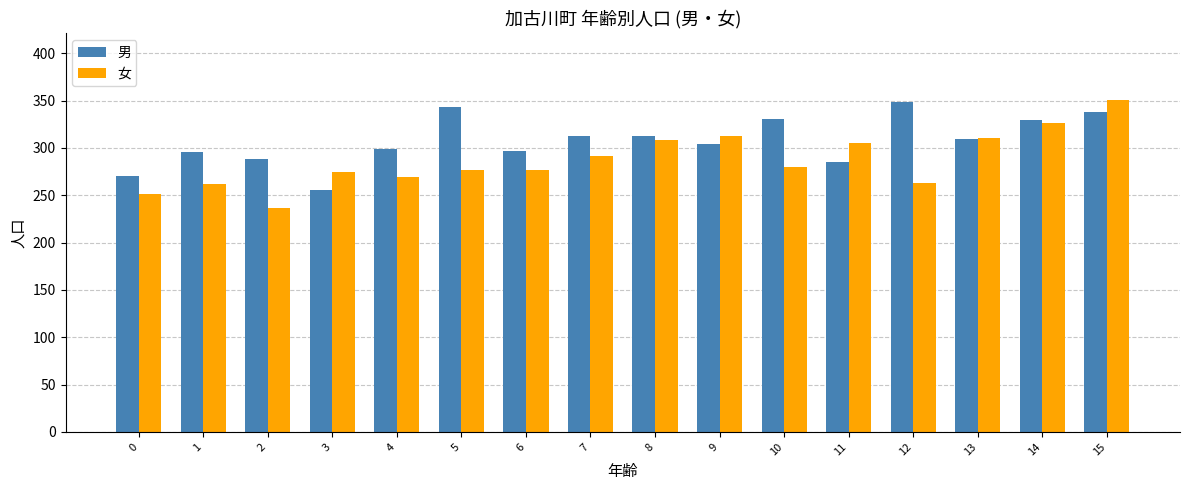

What is the difference between the maximum and minimum values in the 女 series?

114